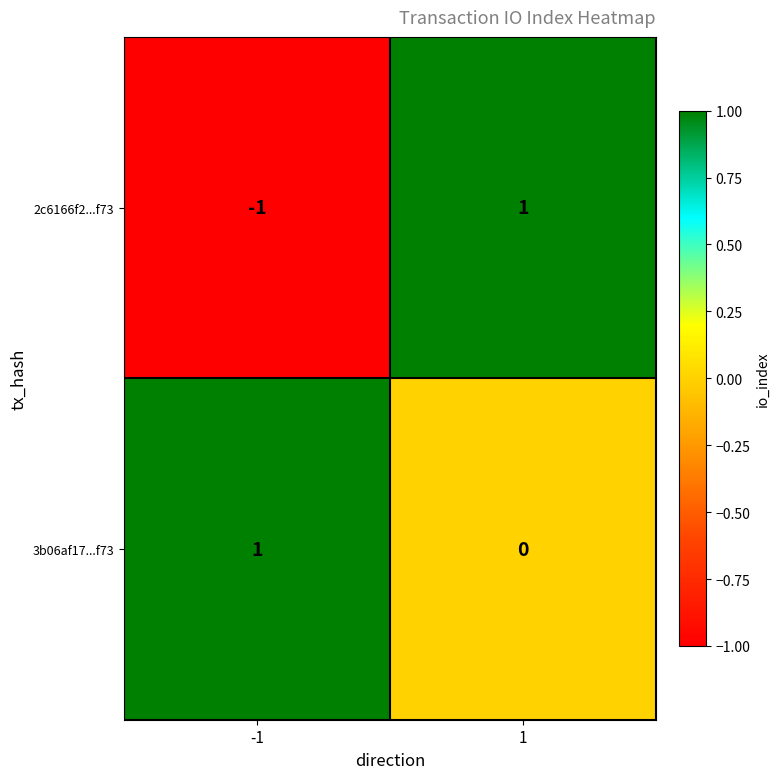

How many categories are shown in the chart?

2